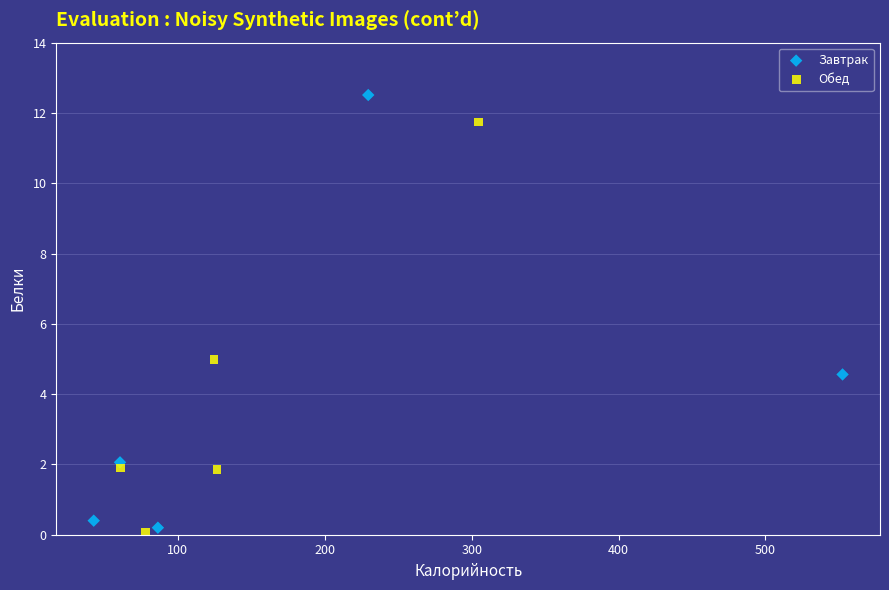

Which series contains the highest Y value?

Завтрак